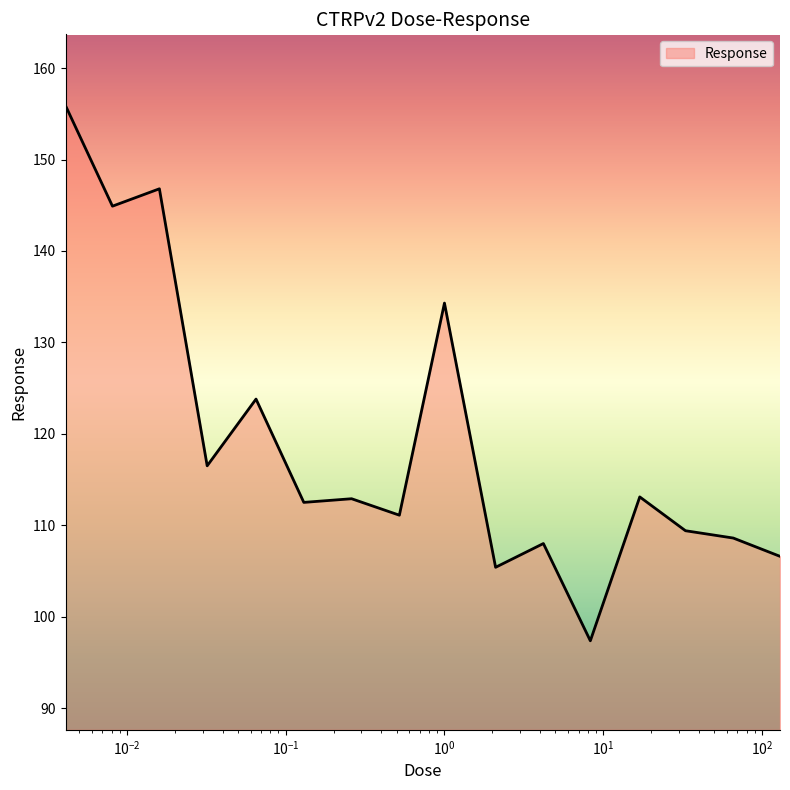

What is the maximum value shown in the chart?

155.9